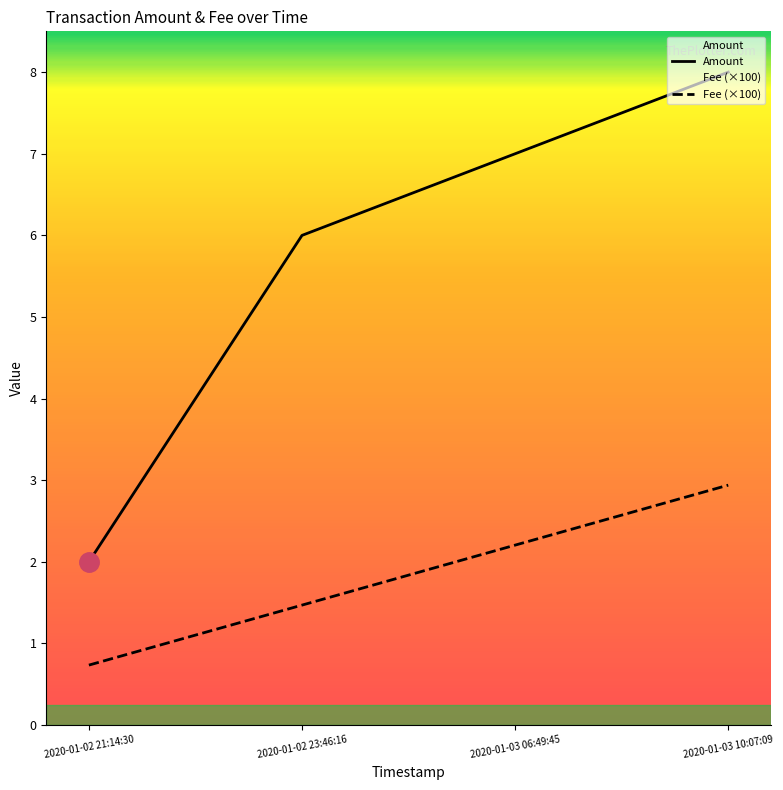

How many data points in Fee (×100) are above 2?

2